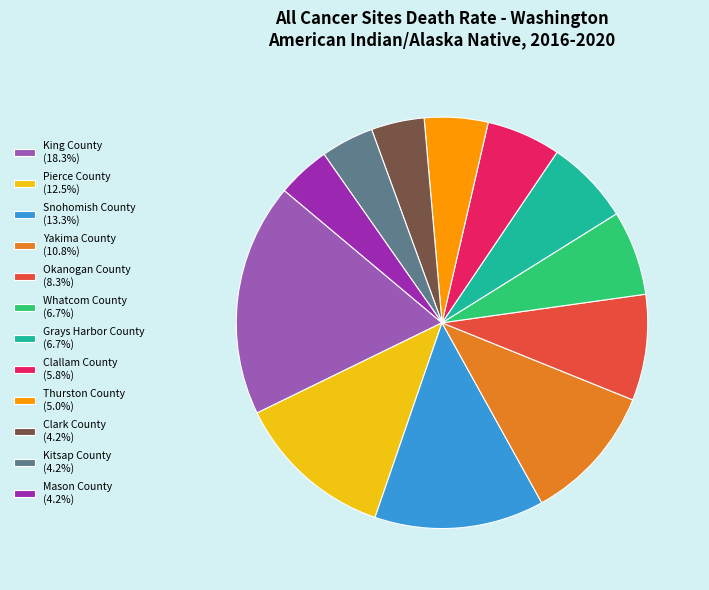

Approximately how many times larger is the value at King County (18.3%) compared to Yakima County (10.8%)?

1.7